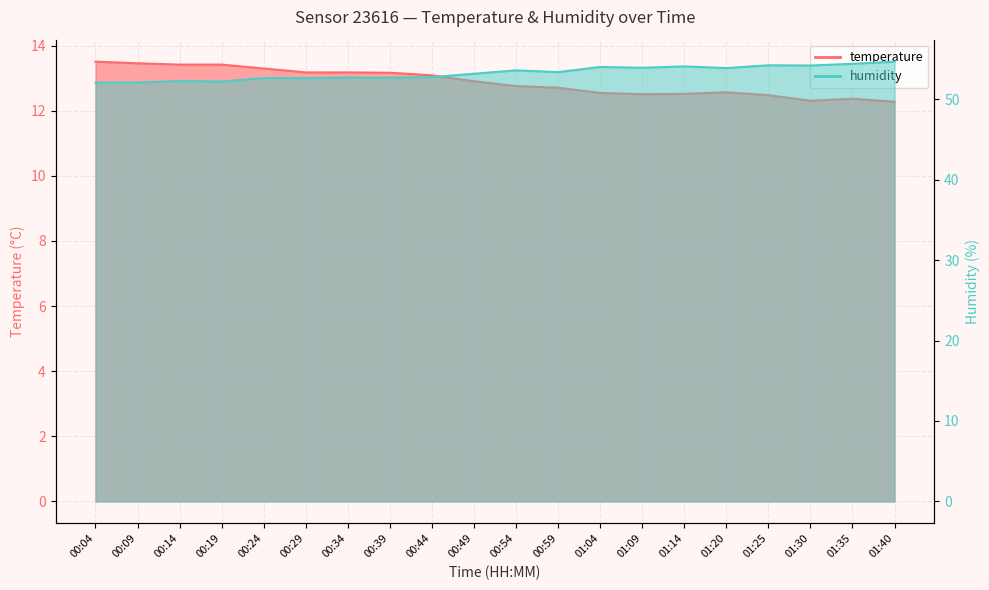

At which label does temperature reach its peak?

00:04